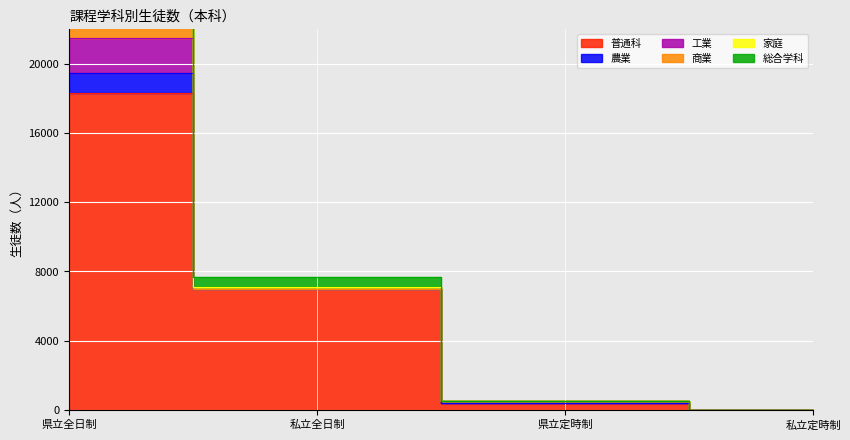

True or false: 普通科 and 家庭 intersect in this chart.

False